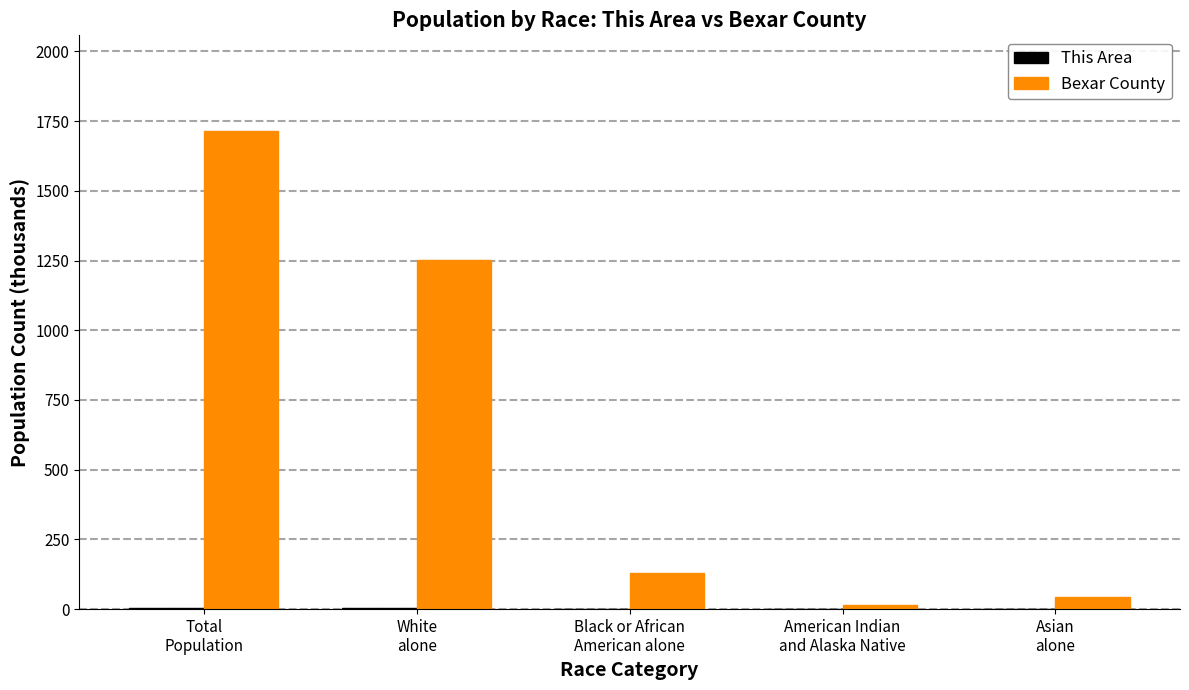

Which series has the largest total across all categories?

Bexar County